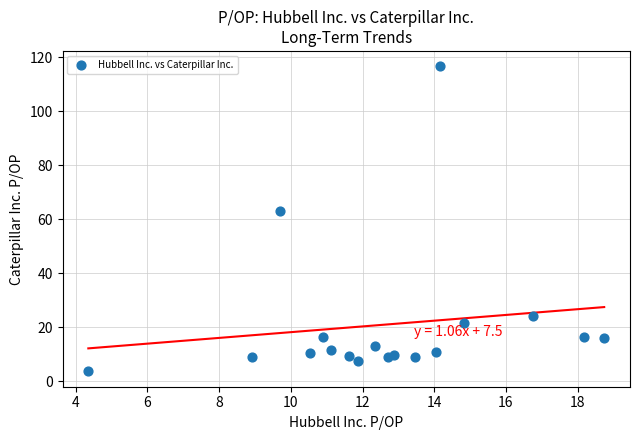

What Y value in the scatter plot is closest to 60?

63.1